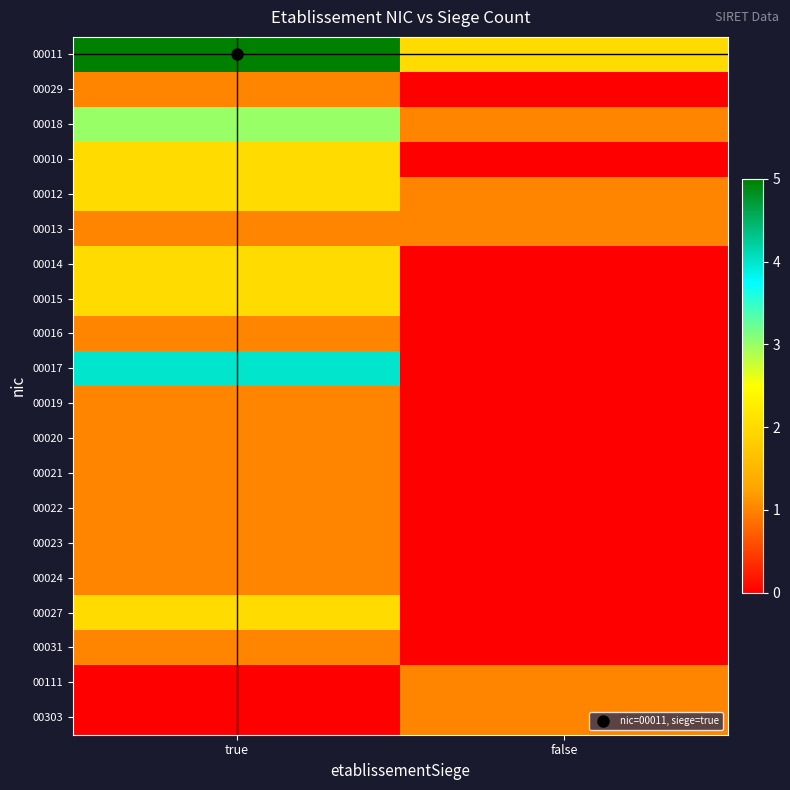

Reading left to right, what are all the values shown in this chart?

00011: true=5	false=2
00029: true=1	false=0
00018: true=3	false=1
00010: true=2	false=0
00012: true=2	false=1
00013: true=1	false=1
00014: true=2	false=0
00015: true=2	false=0
00016: true=1	false=0
00017: true=4	false=0
00019: true=1	false=0
00020: true=1	false=0
00021: true=1	false=0
00022: true=1	false=0
00023: true=1	false=0
00024: true=1	false=0
00027: true=2	false=0
00031: true=1	false=0
00111: true=0	false=1
00303: true=0	false=1